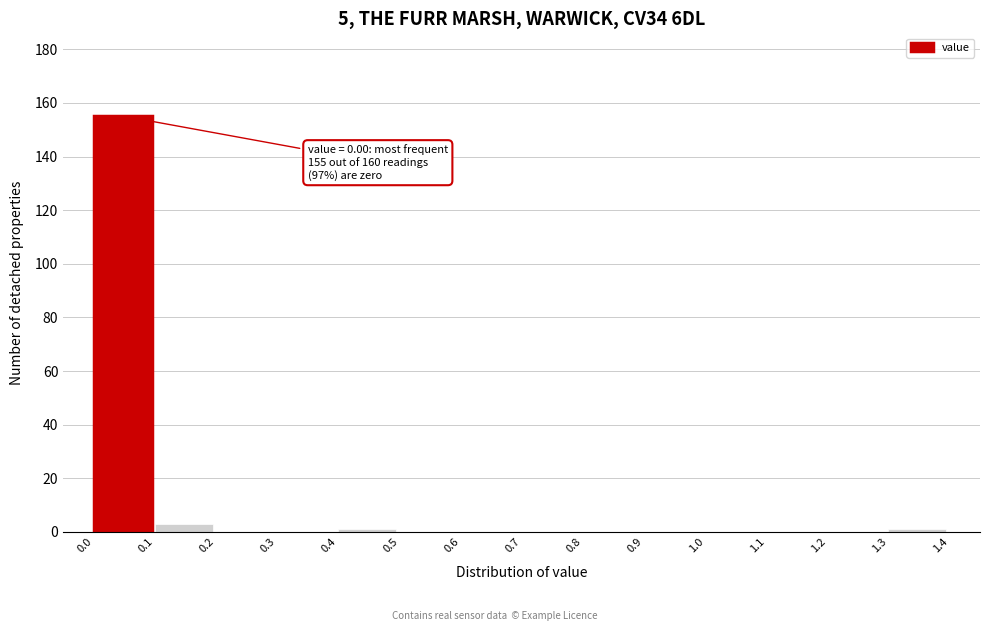

Which range on the x-axis has the tallest bar?

0.0 to 0.1